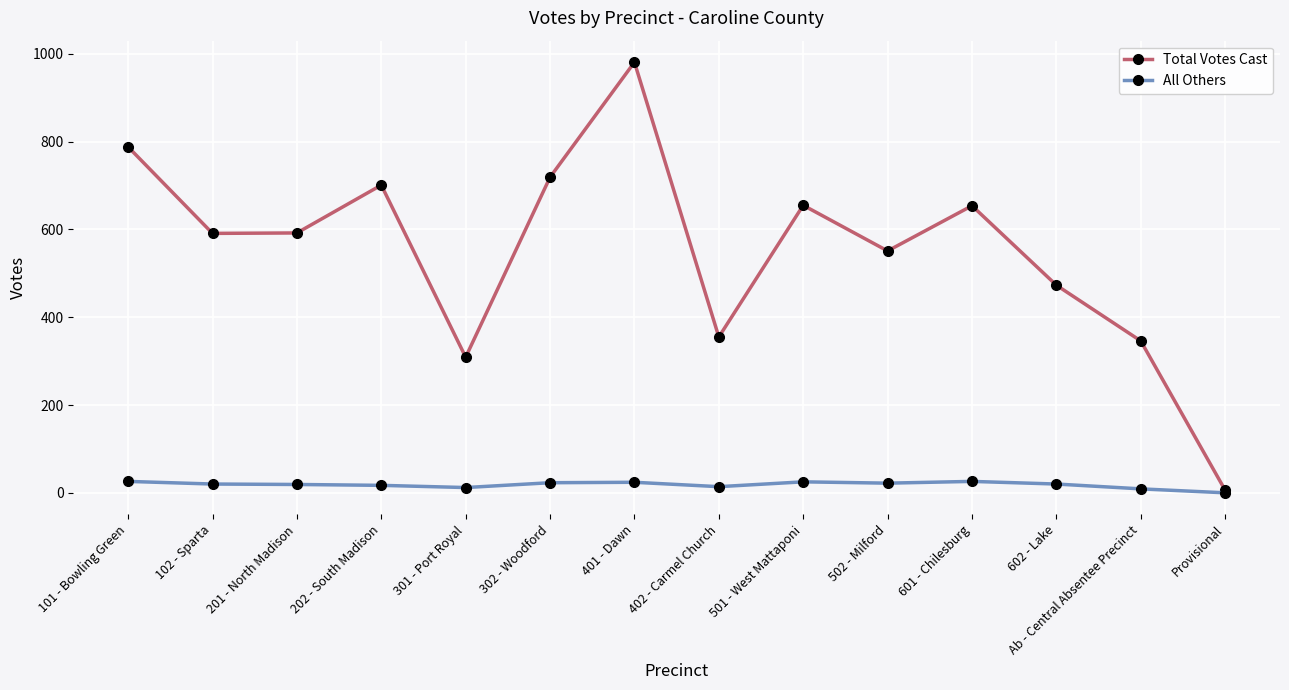

At Ab - Central Absentee Precinct, list the series in order from smallest to largest.

All Others, Total Votes Cast